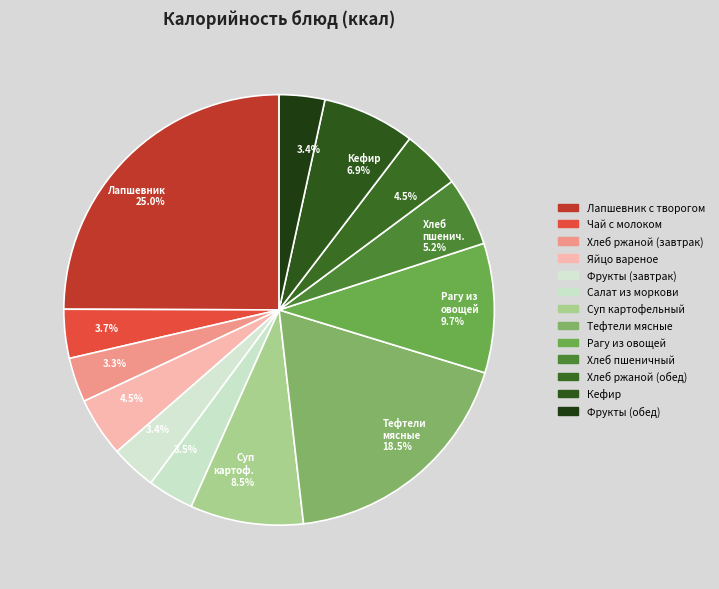

Is there a majority slice in this chart?

No